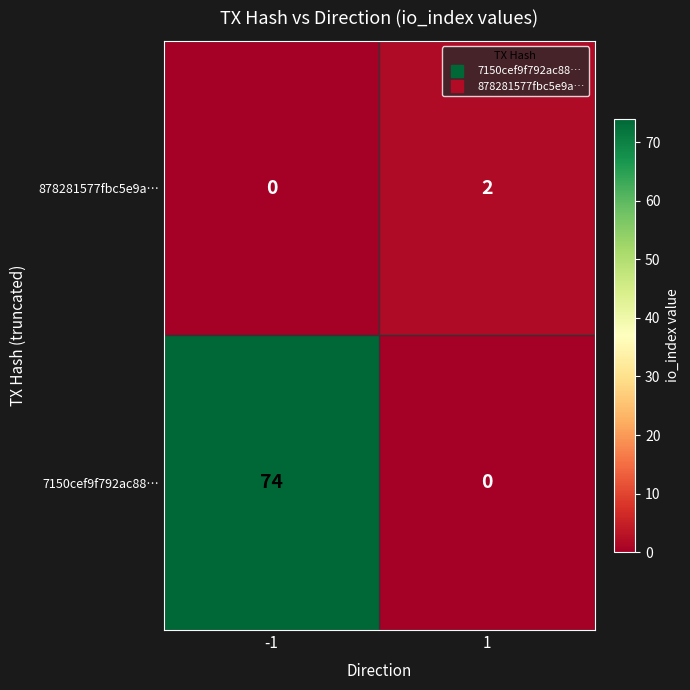

Which label corresponds to the largest value in the chart?

-1